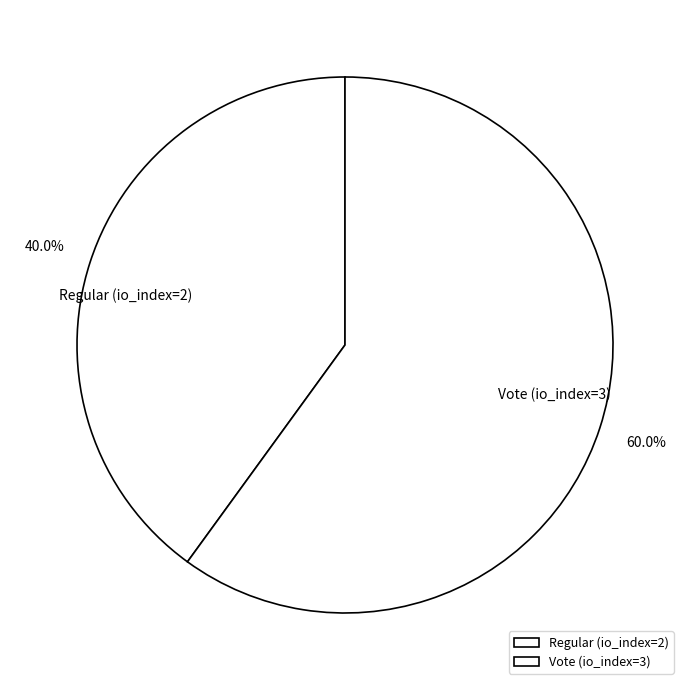

Between Vote (io_index=3) and Regular (io_index=2), which is larger?

Vote (io_index=3)